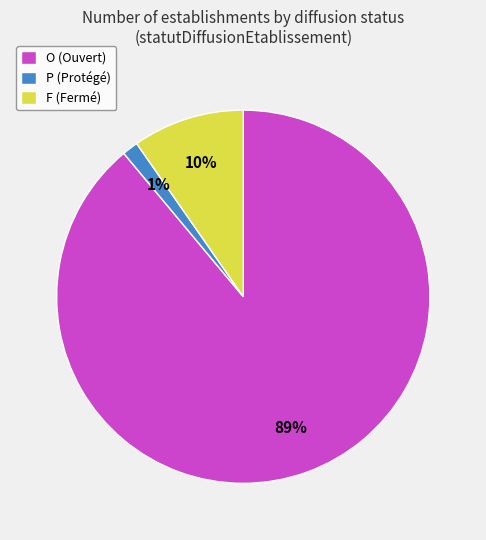

To the nearest percent, what is the difference between the largest and smallest slice percentages?

88%